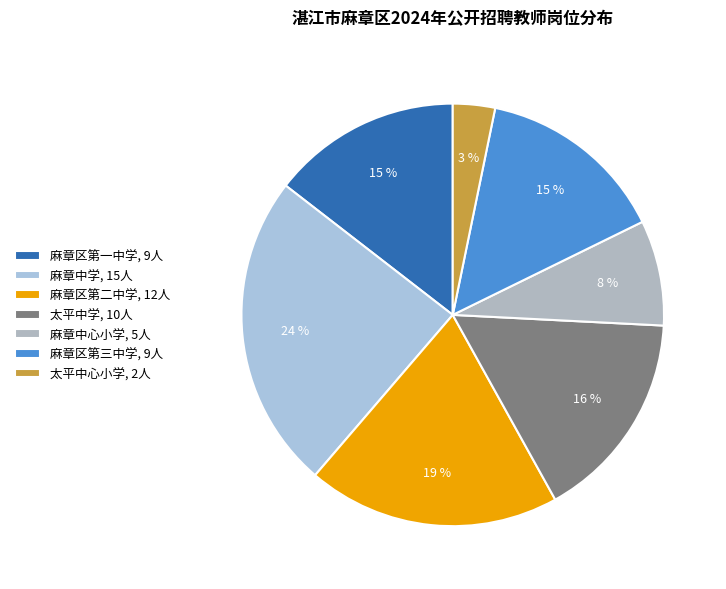

Which slice is the largest?

麻章中学